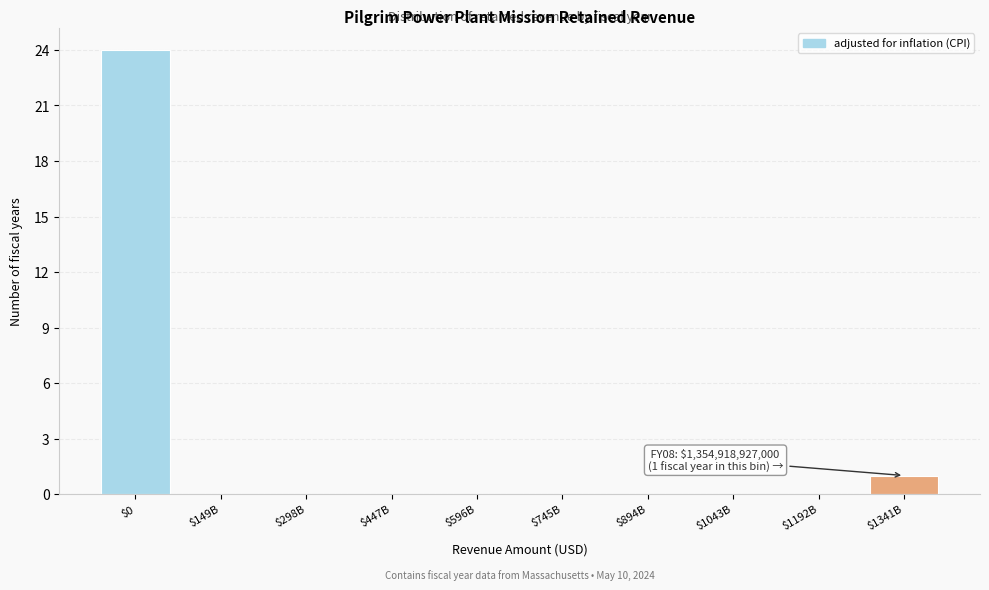

True or false: the data shows 1 at $1341B.

True